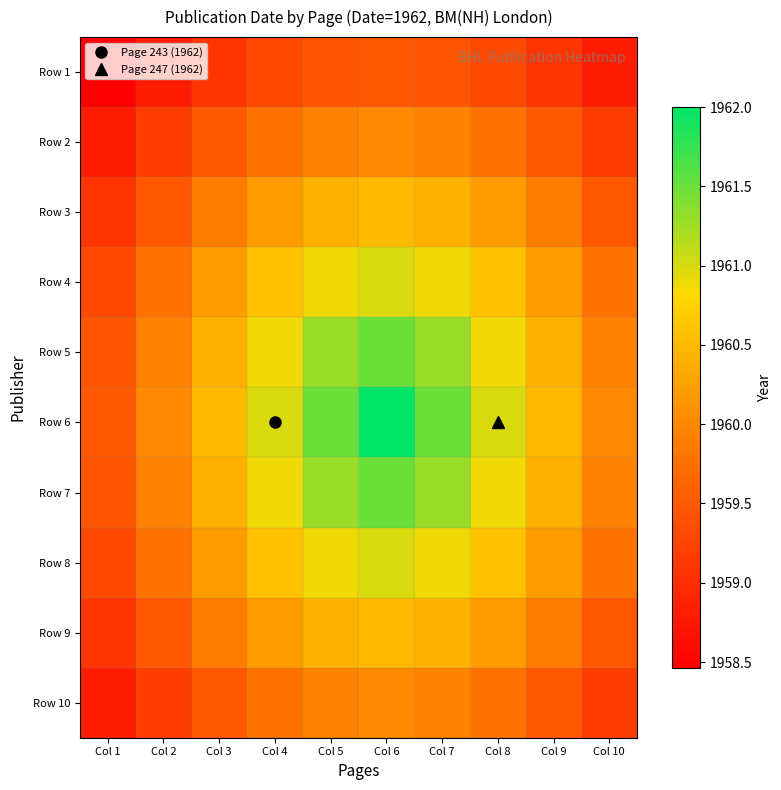

At which category is the sum across all series the highest?

Col 6